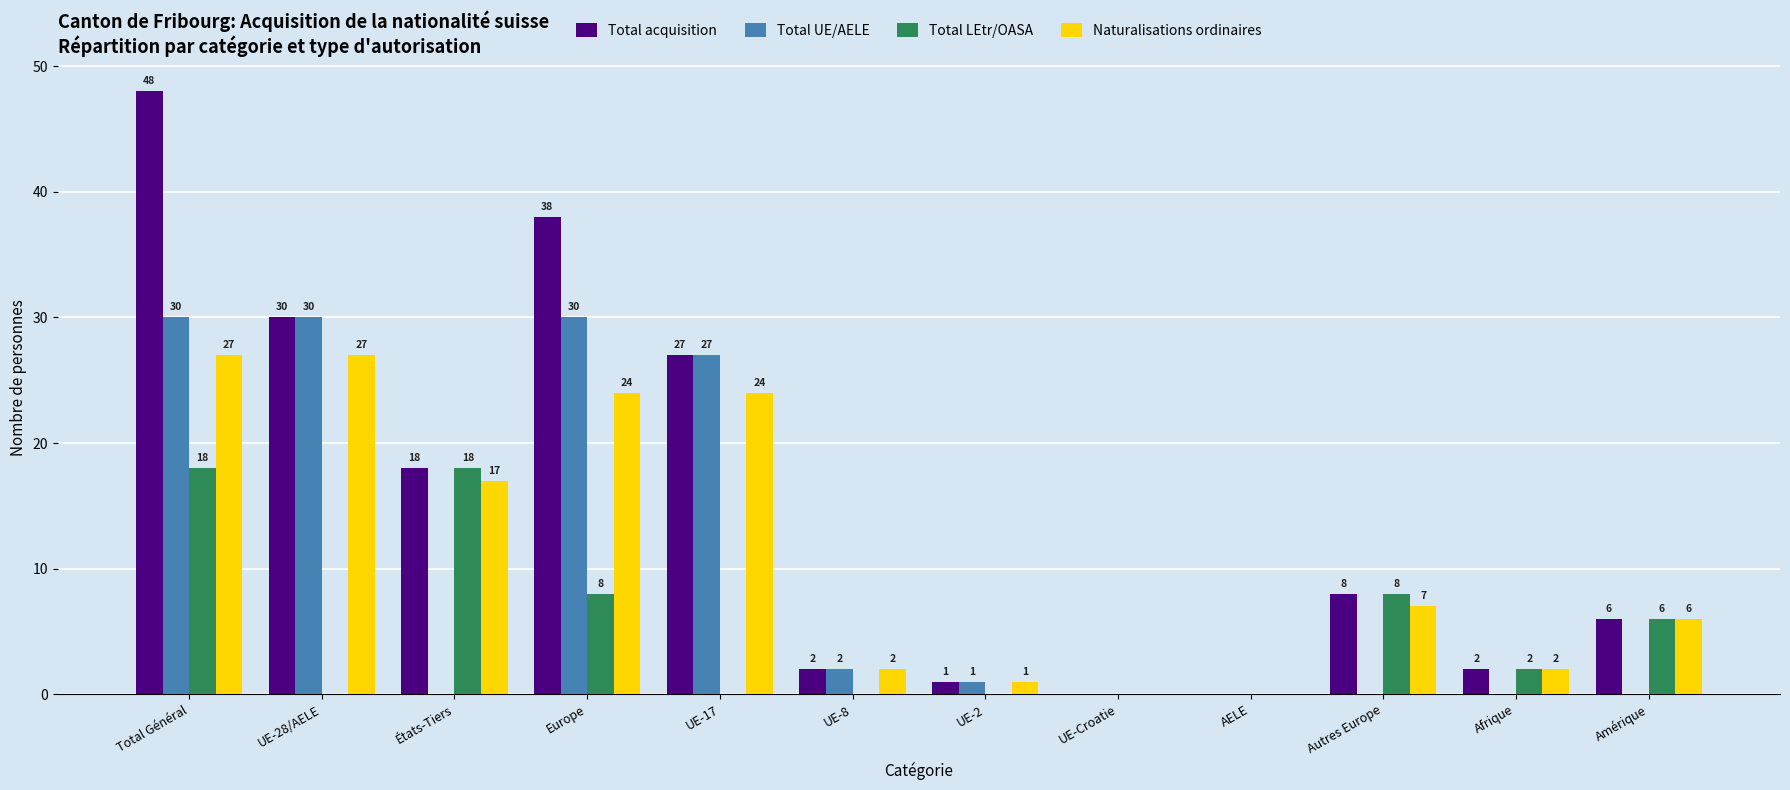

What is the sum of the Total acquisition values at Europe and Total Général?

86